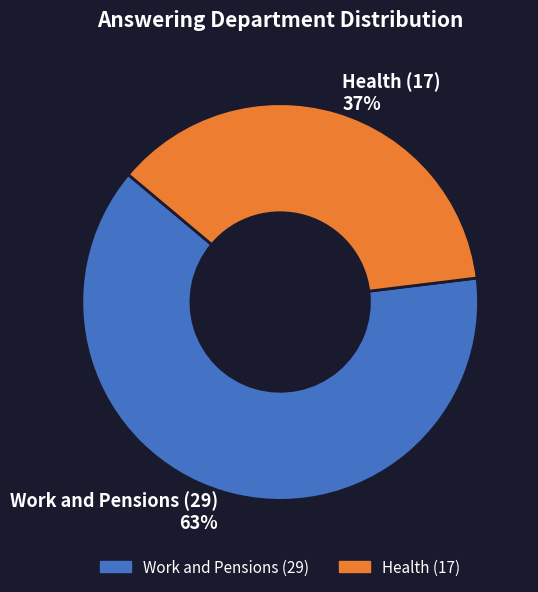

Is it true that Work and Pensions (29) is 48% of the pie?

False